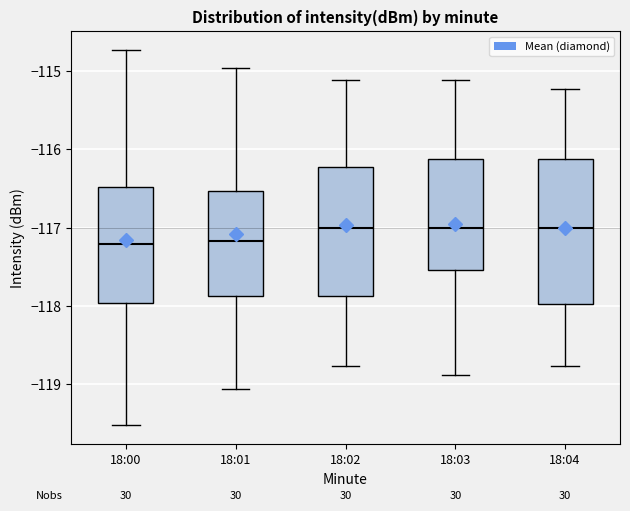

Comparing the boxes themselves (not the whiskers), which one is the tallest?

18:04